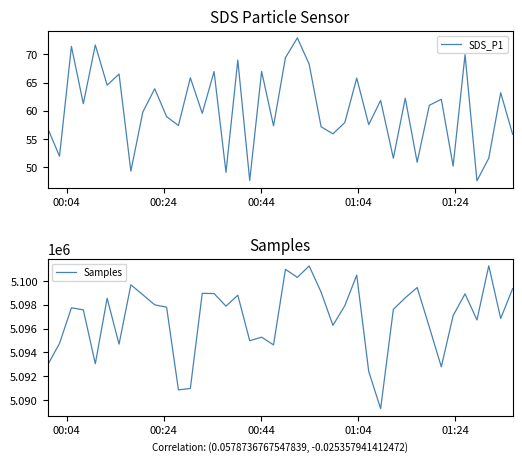

What is the average value of the Samples series?

5096952